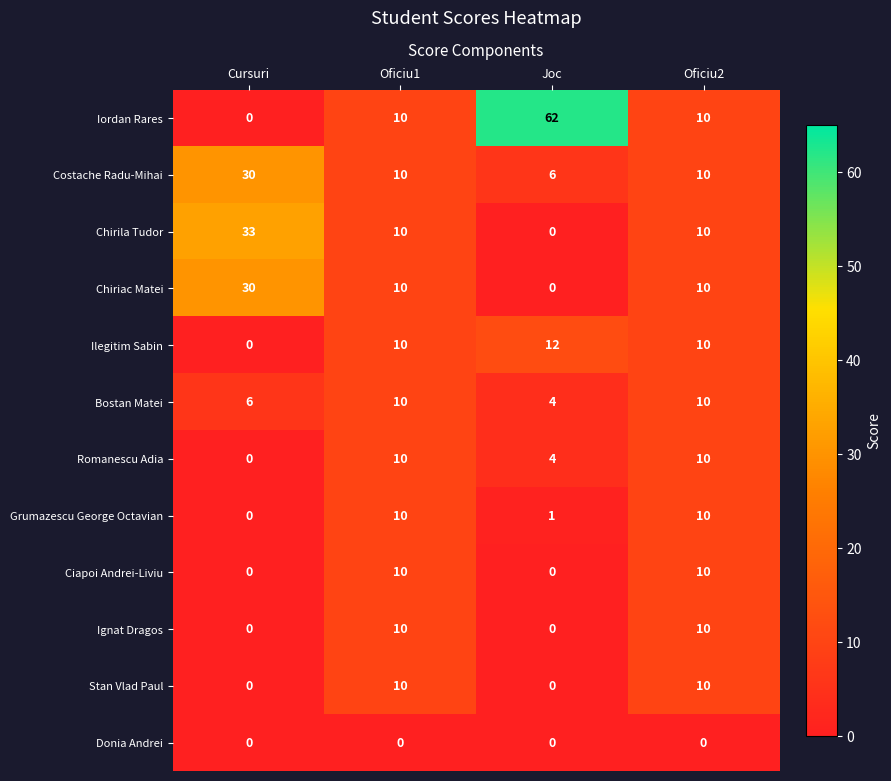

Between Cursuri and Oficiu2, which series saw the biggest shift?

Chirila Tudor